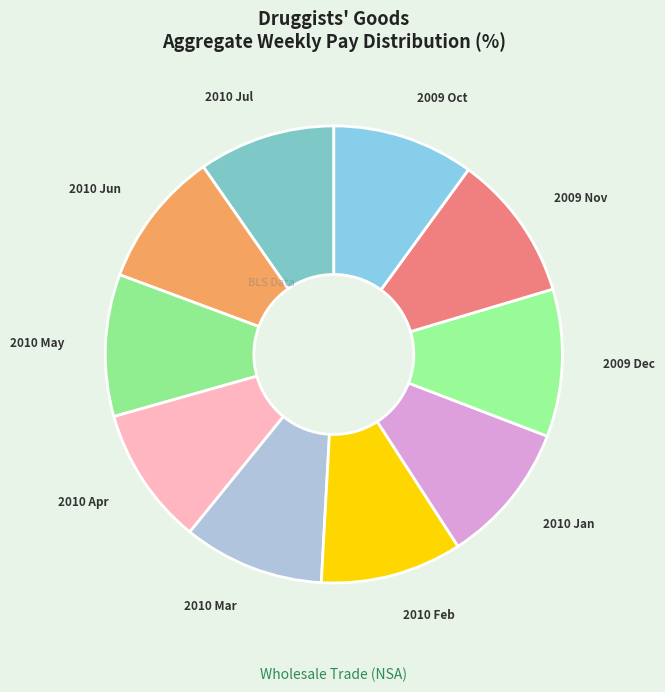

Does any single category account for the majority?

No